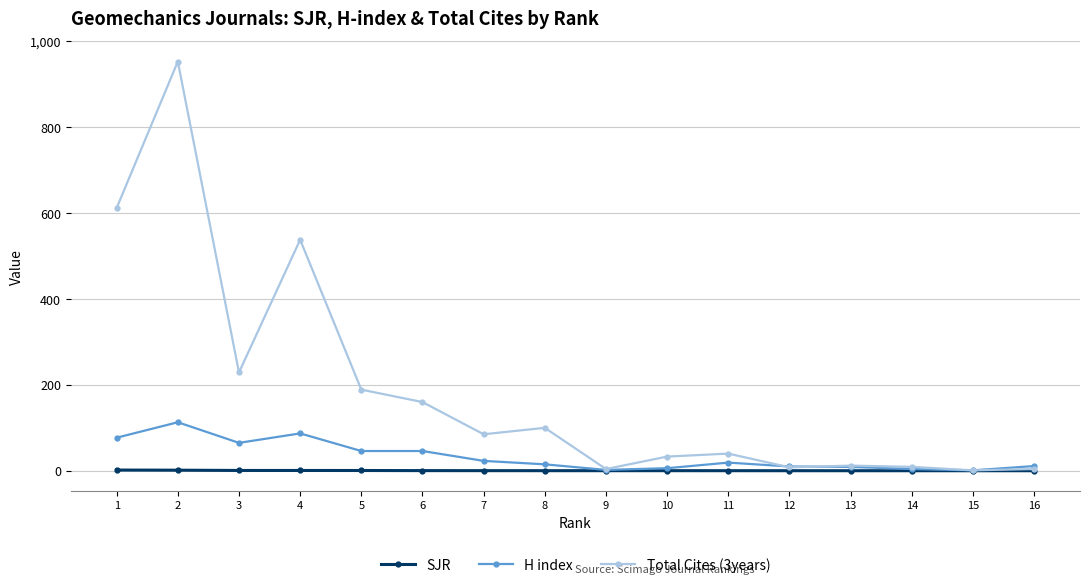

At which category does H index reach its first local peak?

2